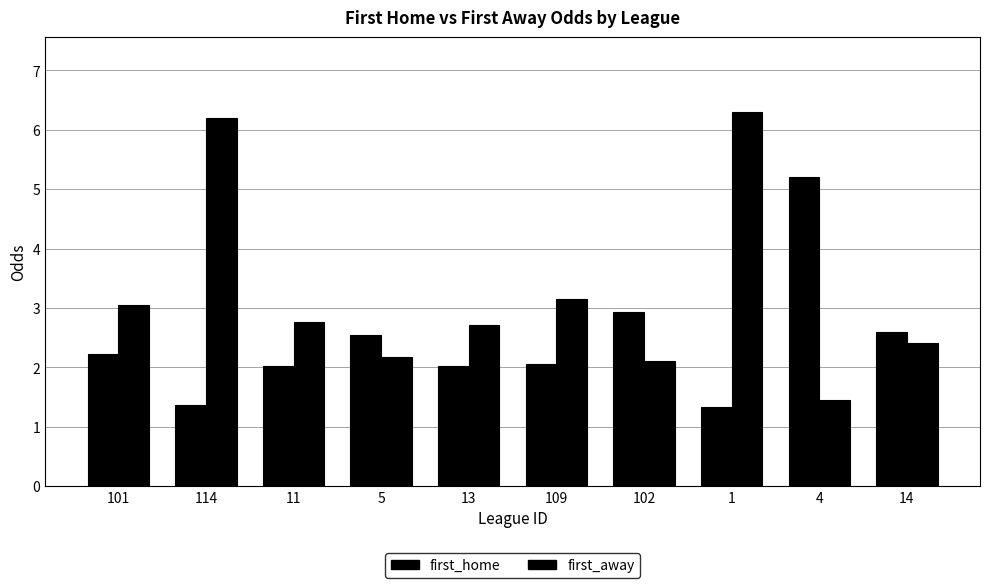

Reading right to left, extract all data points from this chart.

first_home: 14=2.6	4=5.2	1=1.3	102=2.9	109=2.0	13=2.0	5=2.5	11=2.0	114=1.4	101=2.2
first_away: 14=2.4	4=1.4	1=6.3	102=2.1	109=3.1	13=2.7	5=2.2	11=2.8	114=6.2	101=3.0